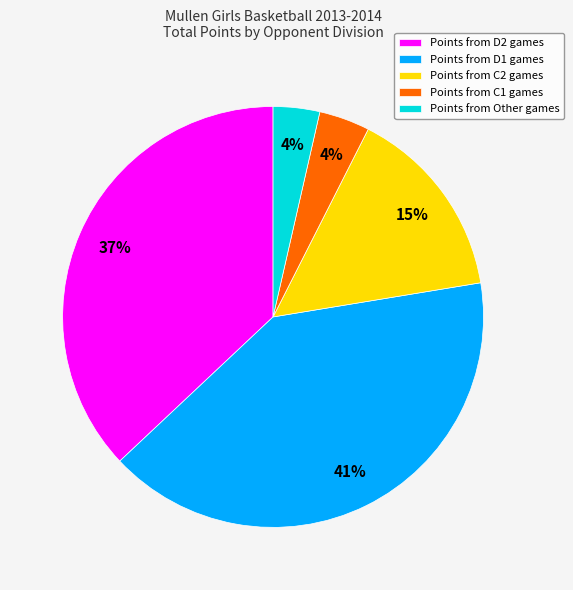

The Points from C2 games slice represents 15% of the pie. True or false?

True